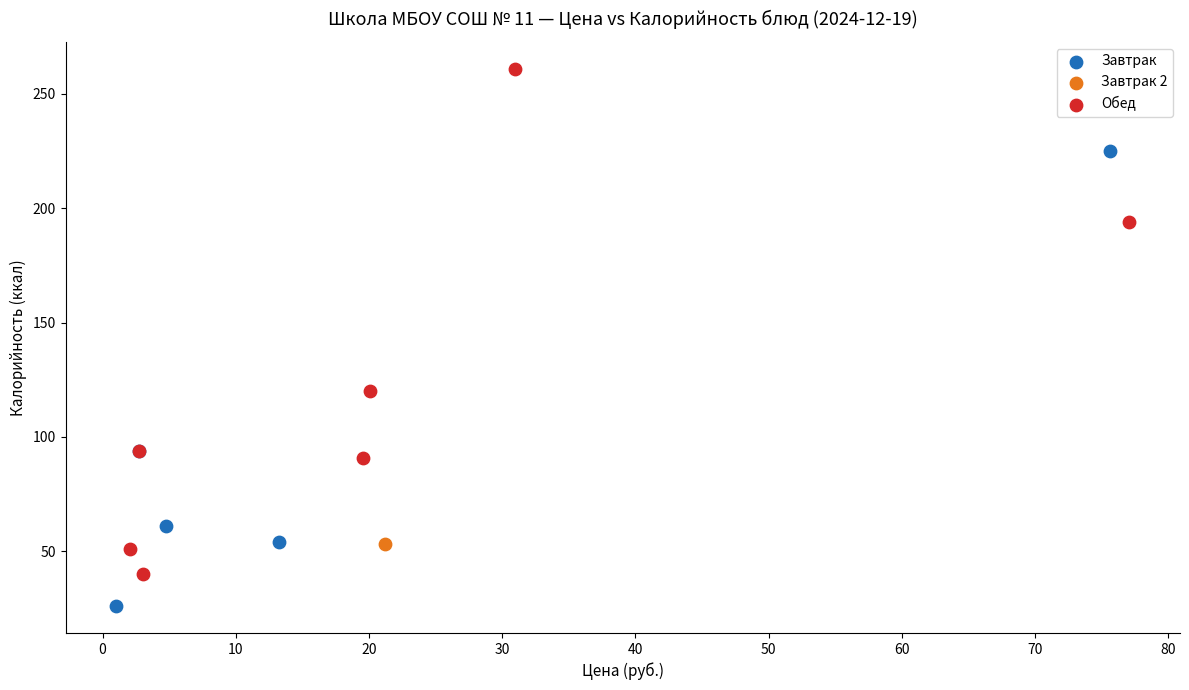

What are all the series names shown in the legend?

Завтрак, Завтрак 2, Обед